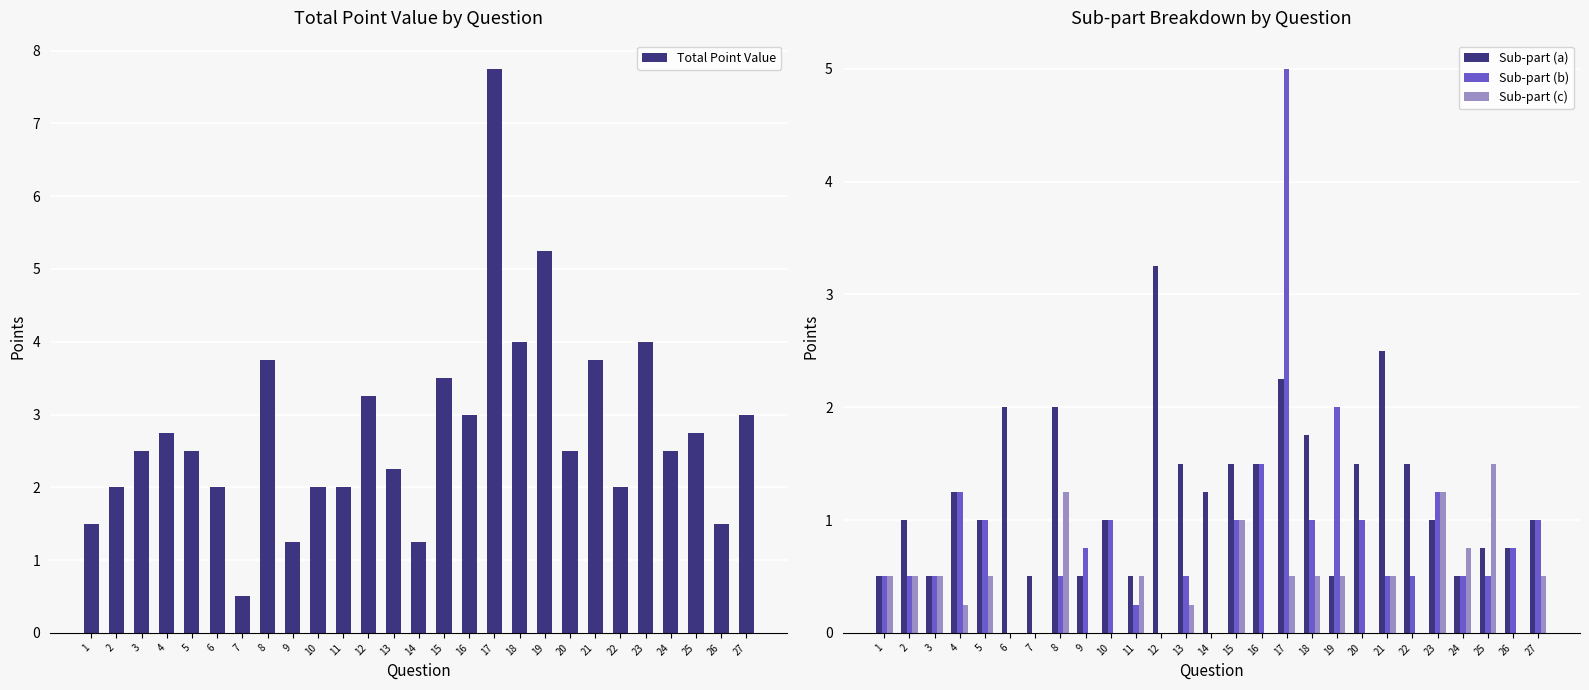

The value of Sub-part (b) at 13 is 0.2. True or false?

False